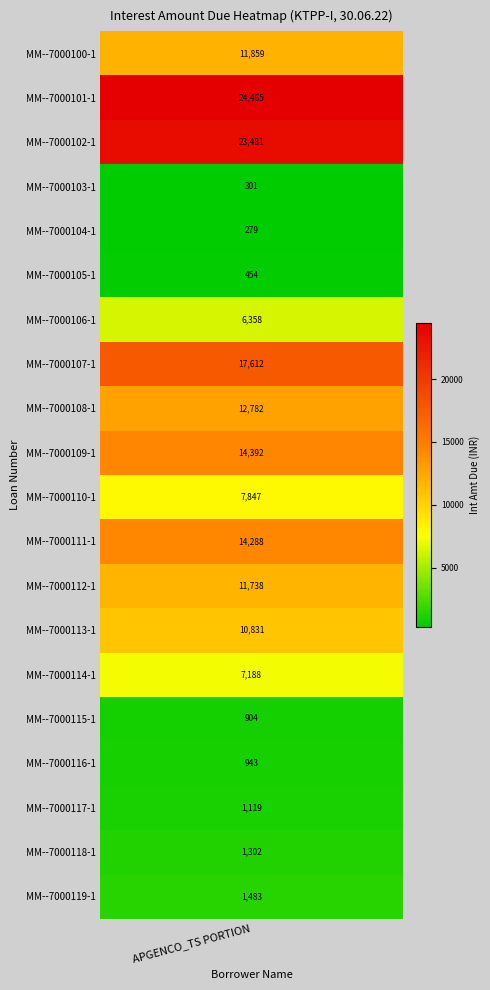

What is the ratio of the value at MM--7000105-1 to the value at MM--7000118-1?

0.3